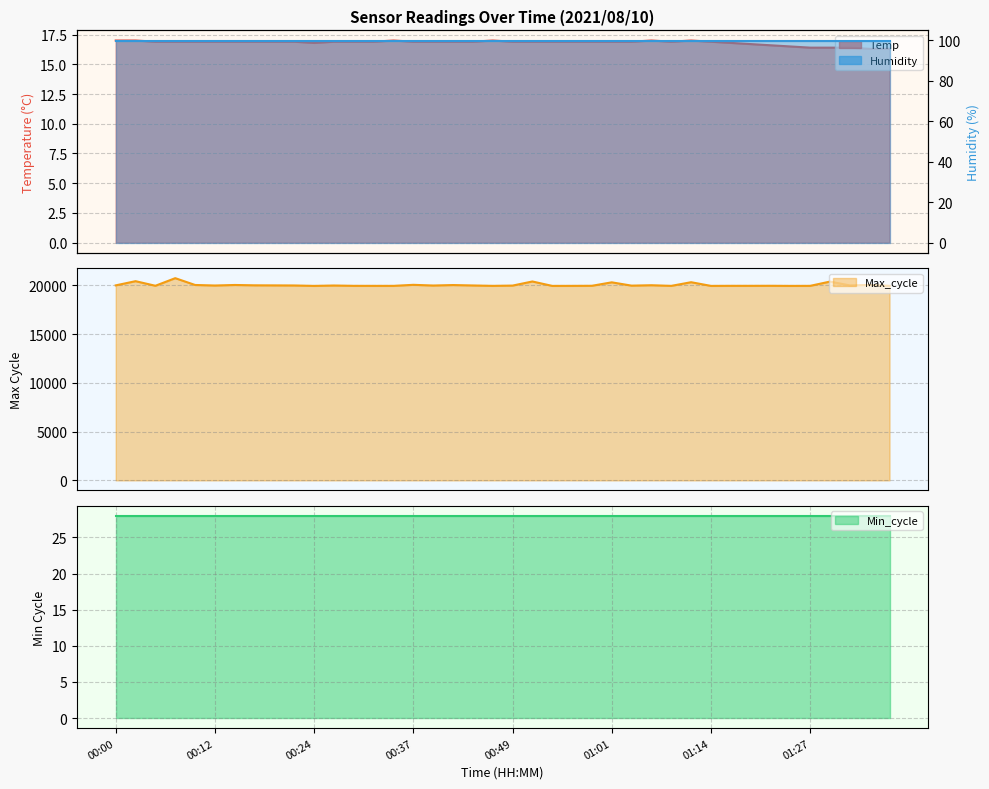

At which category does Temp reach its first local peak?

00:34